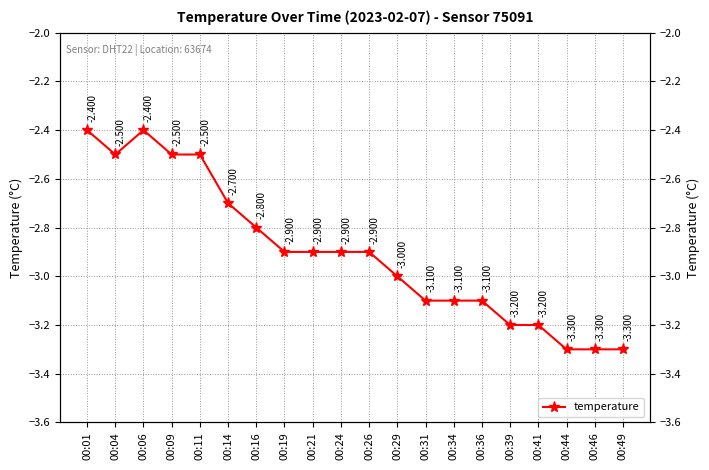

Read the value at 00:01.

-2.4